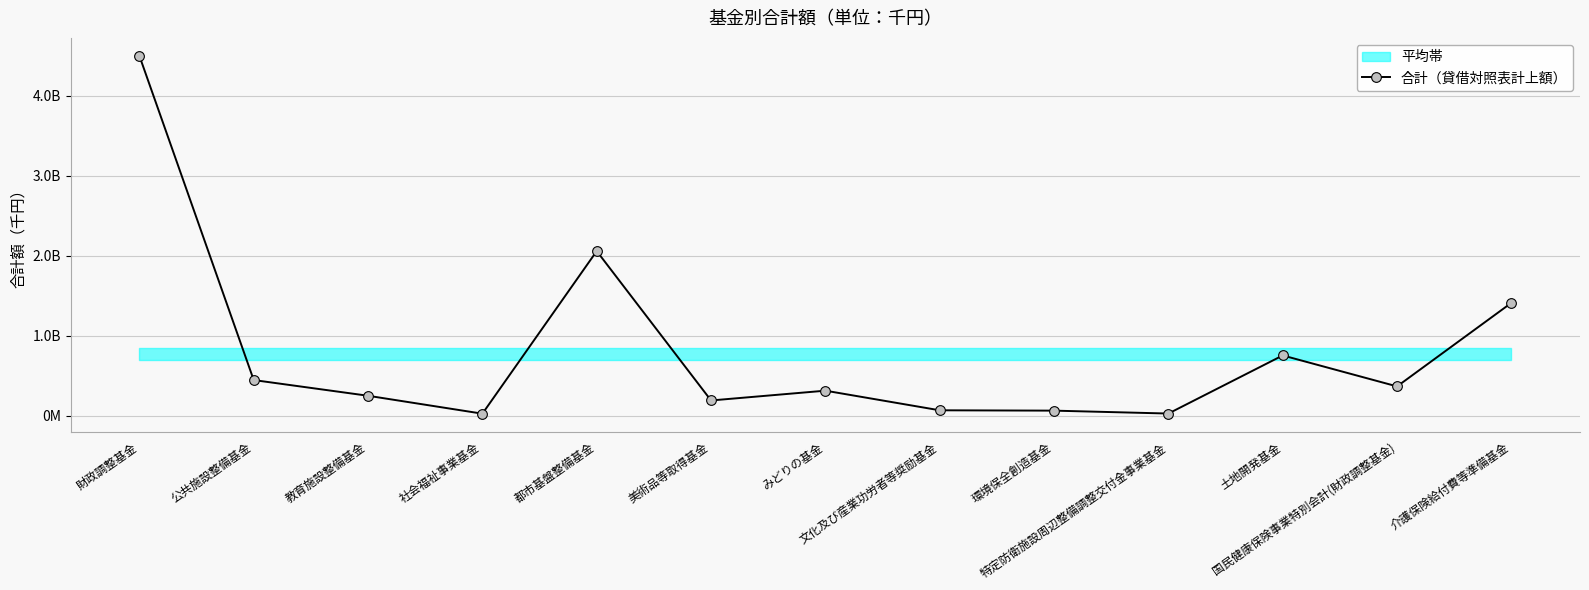

What is the smallest value displayed?

26869821